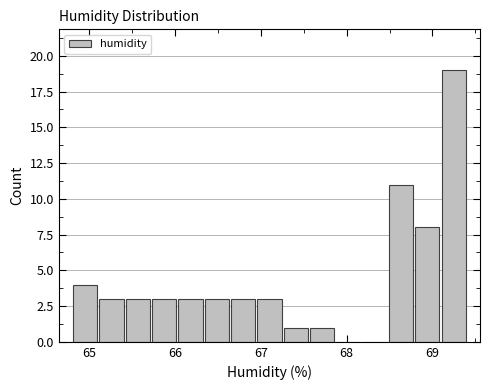

Read against the x-axis, roughly where is the centre of the tallest bar?

69.2